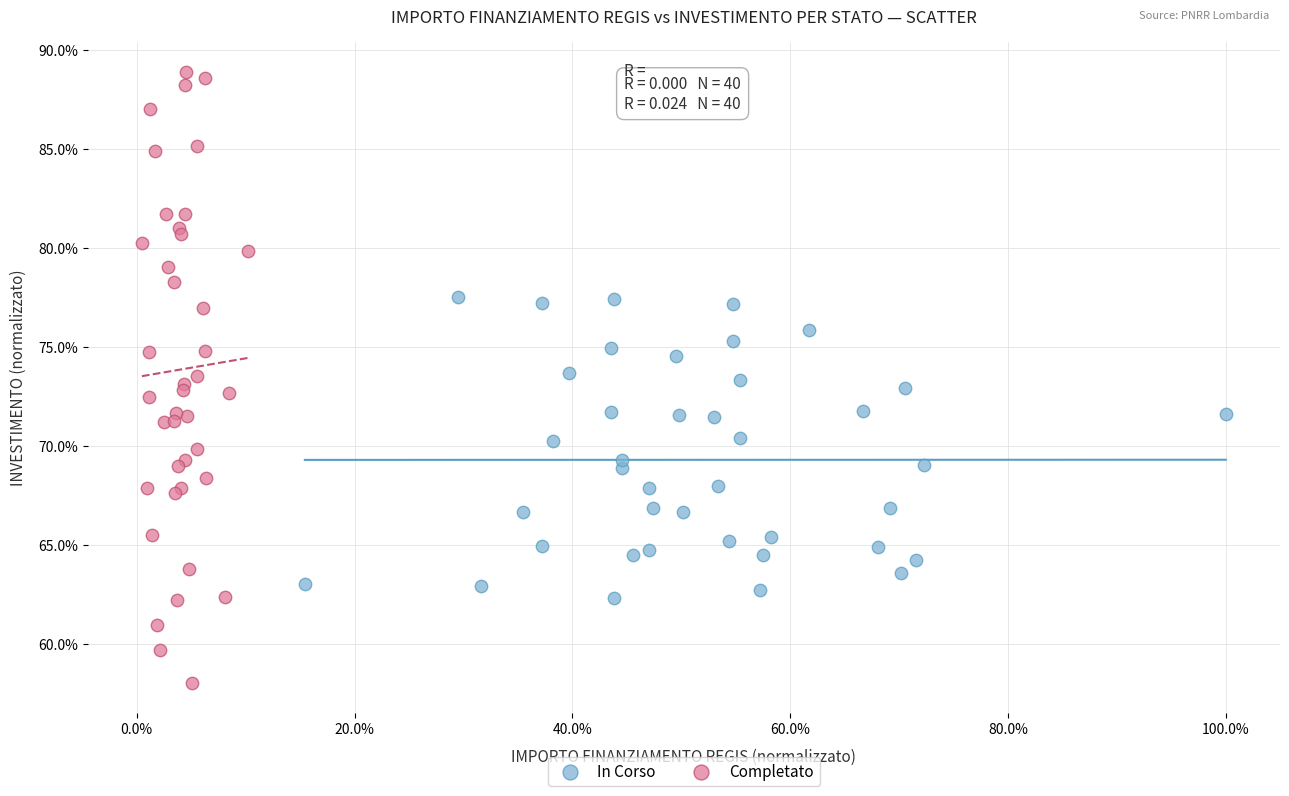

What are all the series names shown in the legend?

In Corso, Completato